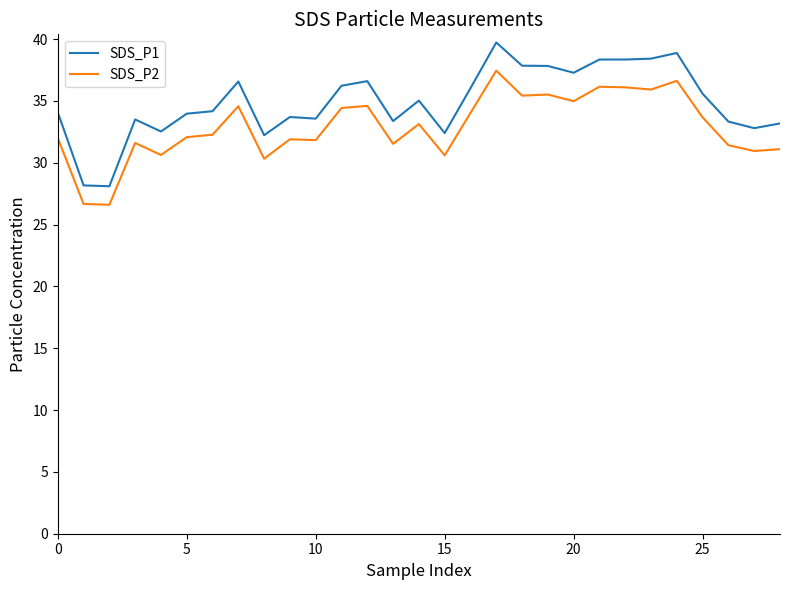

Is this an area chart (filled region under the line)?

No